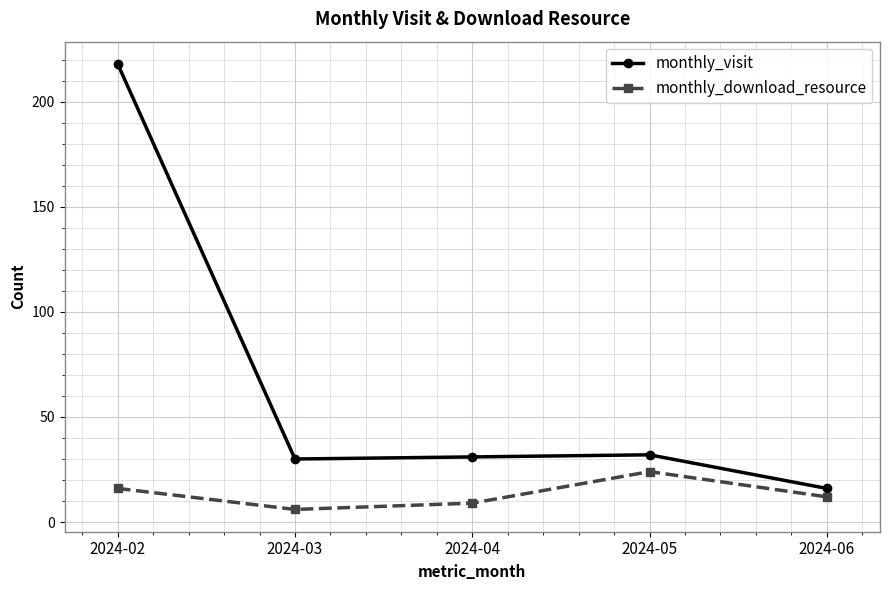

Is it true that monthly_visit equals 218 at 2024-02?

True